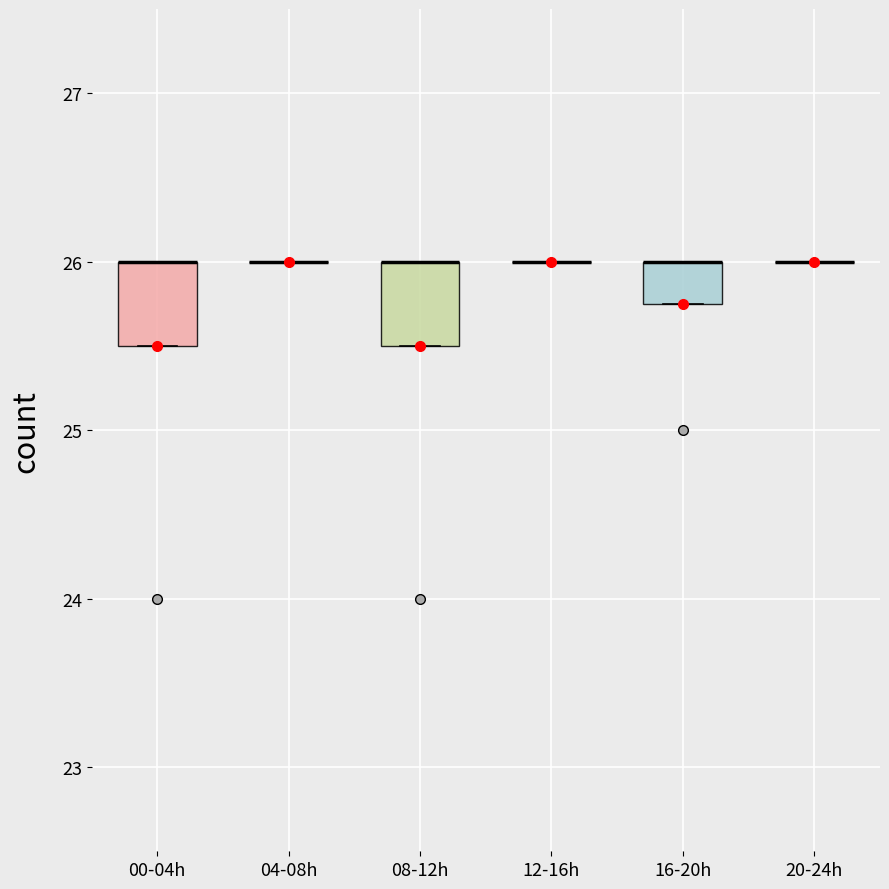

Reading left to right, read every box against the y-axis: the position of its median line, the range the box covers, and the ends of its whiskers. The values are not printed on the chart, so give them approximately, as read against the axis.

00-04h: median 26.0 (drawn on the box's upper edge), box 25.5 to 26.0, whiskers 25.5 to 26.0
04-08h: box collapsed to a line at 26.0, whiskers 26.0 to 26.0
08-12h: median 26.0 (drawn on the box's upper edge), box 25.5 to 26.0, whiskers 25.5 to 26.0
12-16h: box collapsed to a line at 26.0, whiskers 26.0 to 26.0
16-20h: median 26.0 (drawn on the box's upper edge), box 25.8 to 26.0, whiskers 25.8 to 26.0
20-24h: box collapsed to a line at 26.0, whiskers 26.0 to 26.0